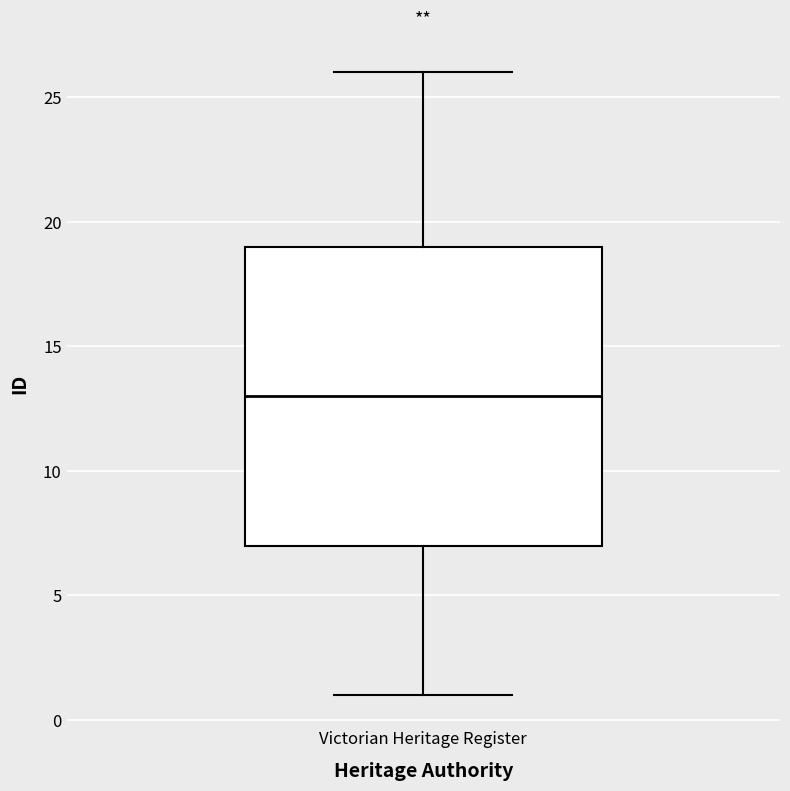

Read this box plot against the y-axis: the position of the median line, the range covered by the box, and the ends of both whiskers. The values are not printed on the chart, so give them approximately, as read against the axis.

median 13, box 7 to 19, whiskers 1 to 26